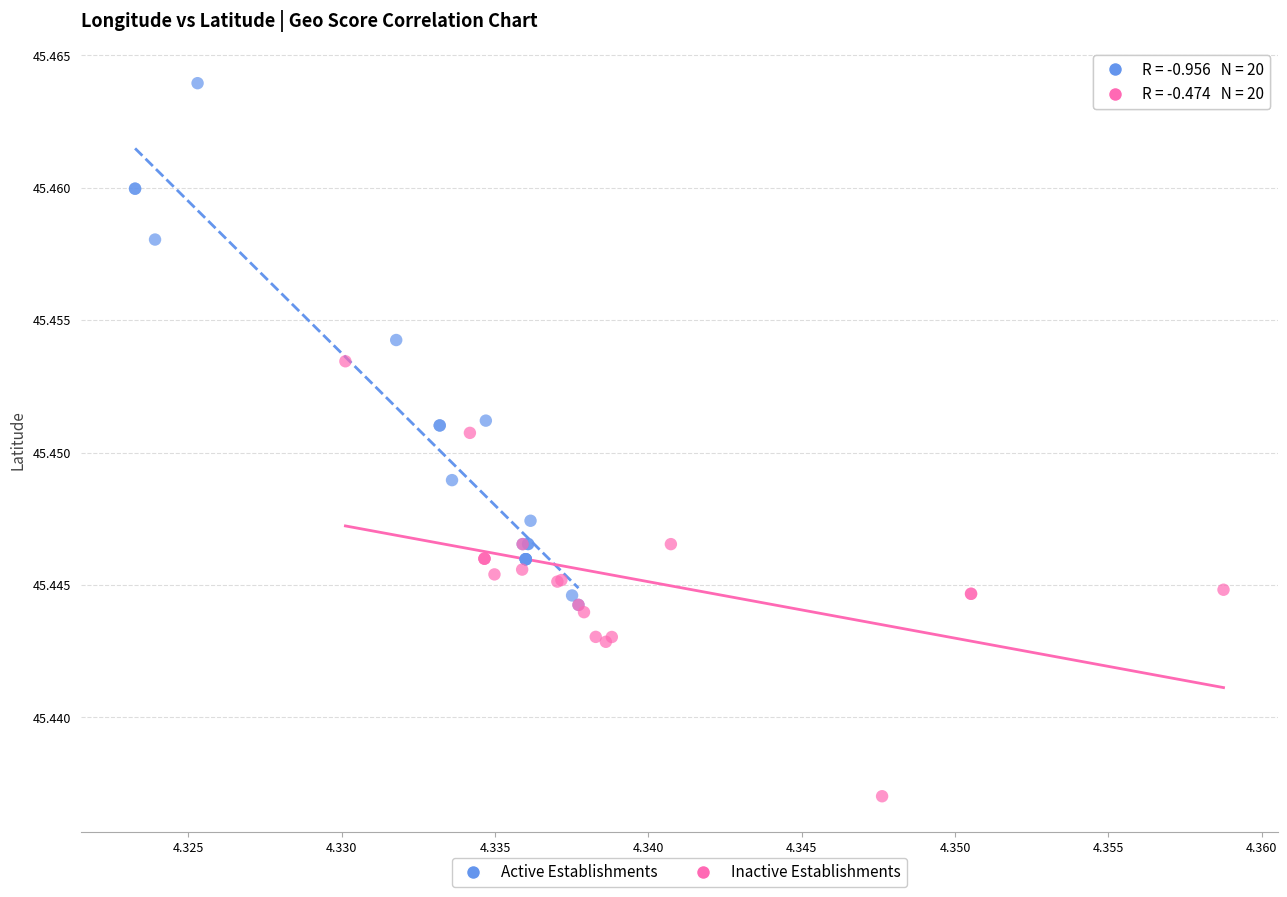

Which series reaches the maximum Y coordinate?

Active Establishments